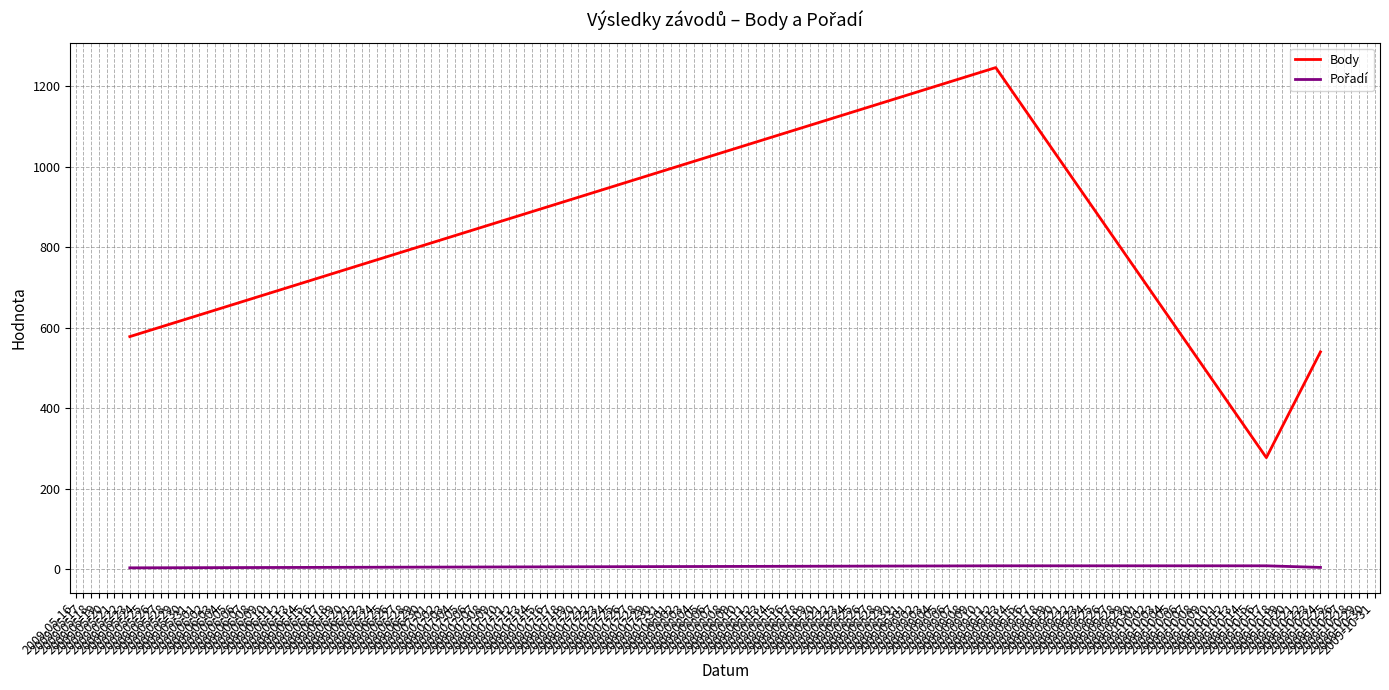

What is the sum of all Body values?

2642